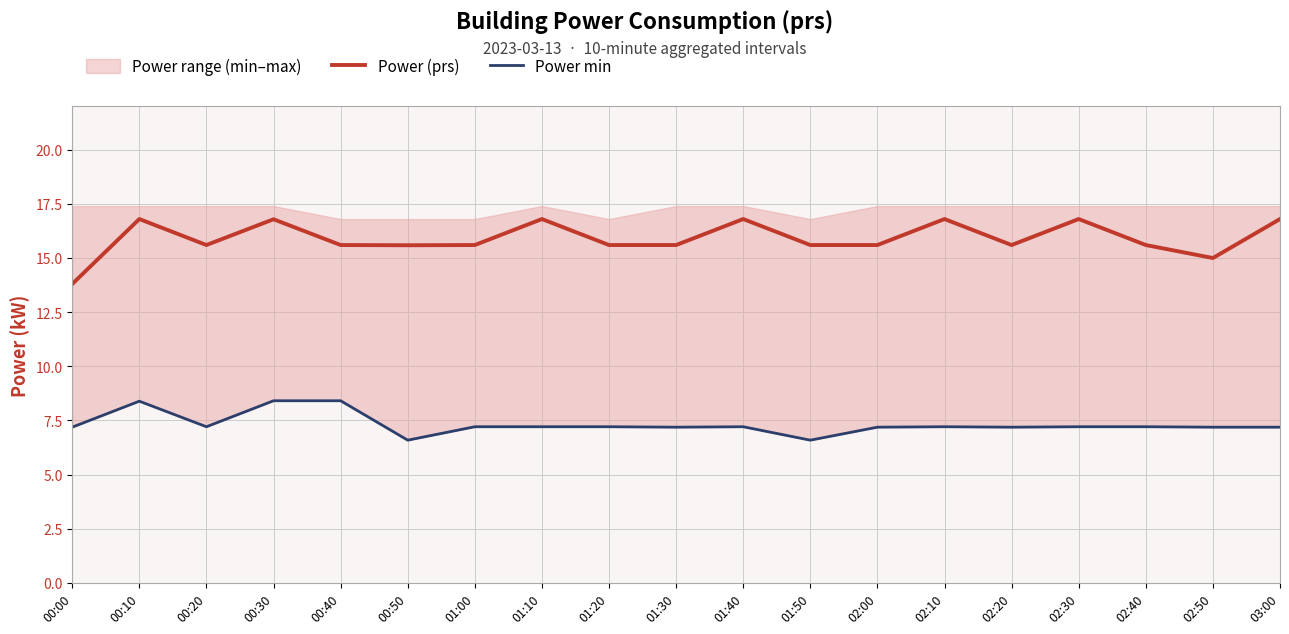

True or false: Power (prs) has a value of 6.7 at 00:00.

False